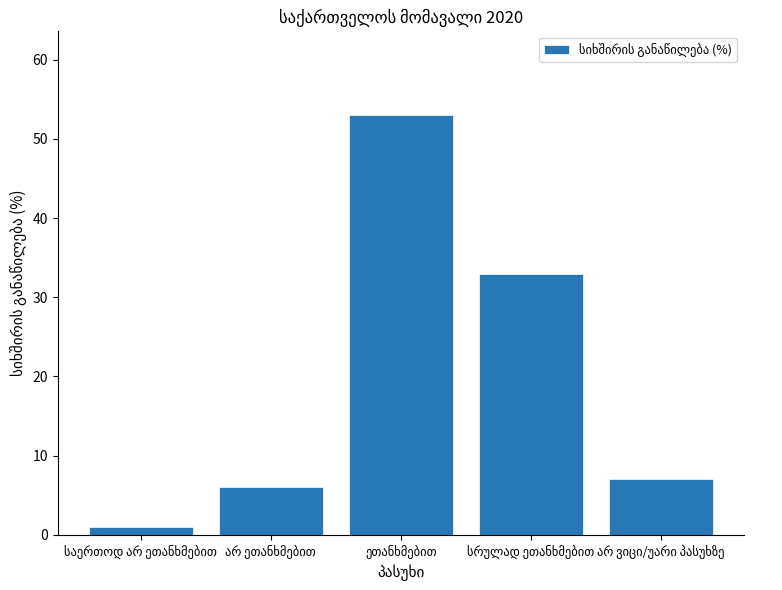

What is the difference between the maximum and minimum values?

52